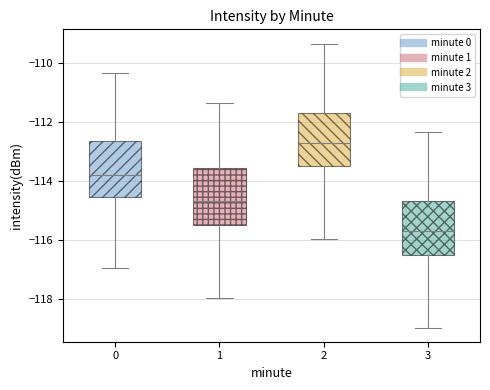

Reading left to right, read every box against the y-axis: the position of its median line, the range the box covers, and the ends of its whiskers. The values are not printed on the chart, so give them approximately, as read against the axis.

0: median -113.8, box -114.6 to -112.6, whiskers -117.0 to -110.4
1: median -114.6, box -115.6 to -113.6, whiskers -118.0 to -111.4
2: median -112.8, box -113.6 to -111.6, whiskers -116.0 to -109.4
3: median -115.6, box -116.6 to -114.6, whiskers -119.0 to -112.4